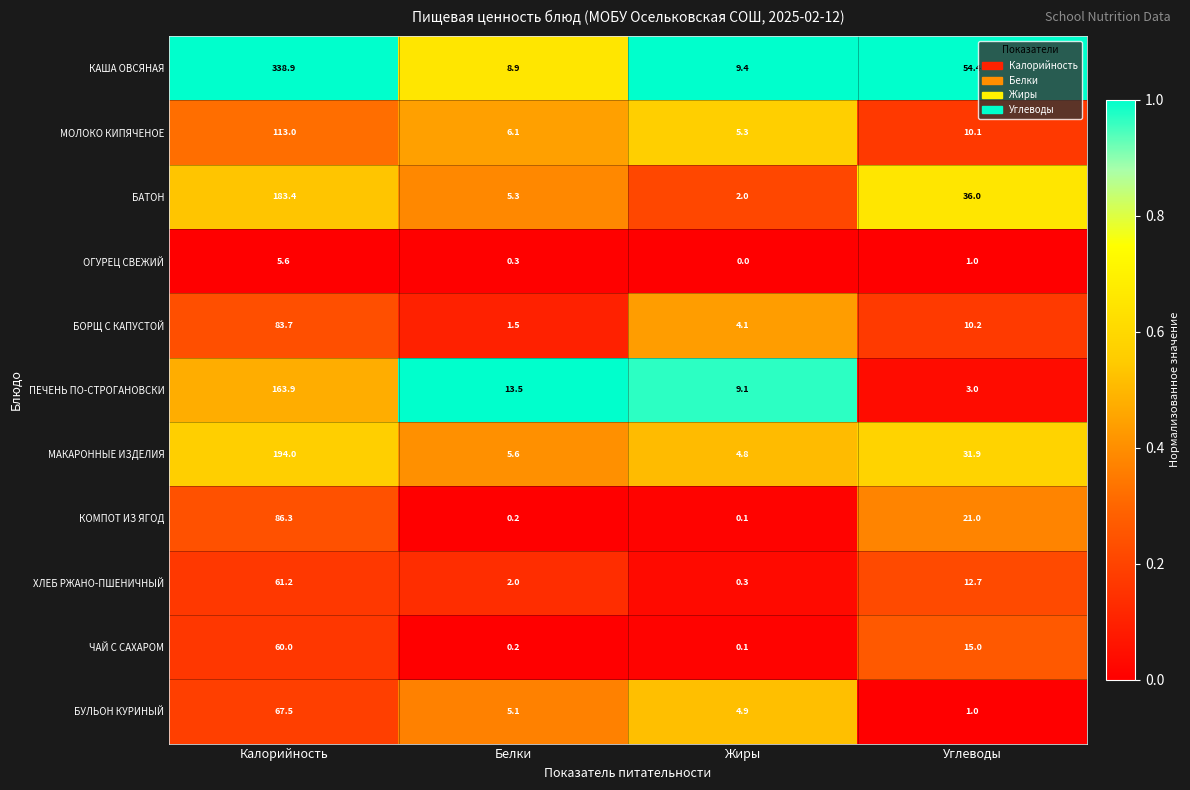

Rank the series by their maximum value, from lowest to highest.

ОГУРЕЦ СВЕЖИЙ, ЧАЙ С САХАРОМ, ХЛЕБ РЖАНО-ПШЕНИЧНЫЙ, БУЛЬОН КУРИНЫЙ, БОРЩ С КАПУСТОЙ, КОМПОТ ИЗ ЯГОД, МОЛОКО КИПЯЧЕНОЕ, ПЕЧЕНЬ ПО-СТРОГАНОВСКИ, БАТОН, МАКАРОННЫЕ ИЗДЕЛИЯ, КАША ОВСЯНАЯ